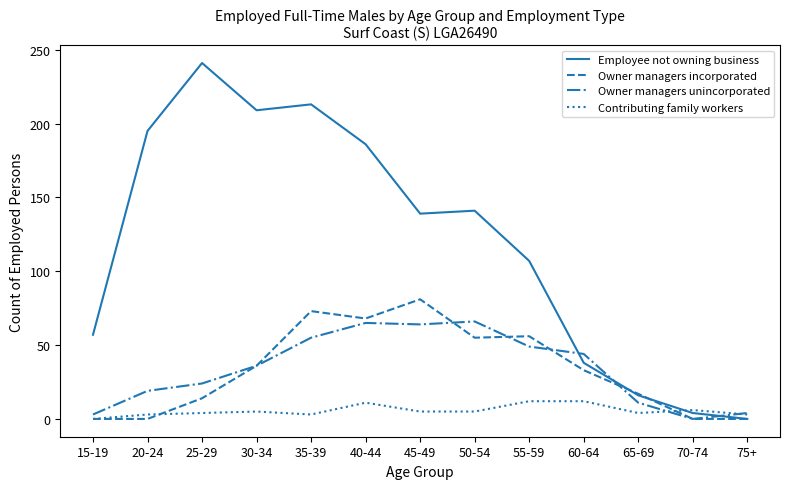

What is the spread (max minus min) of values at 45-49?

134